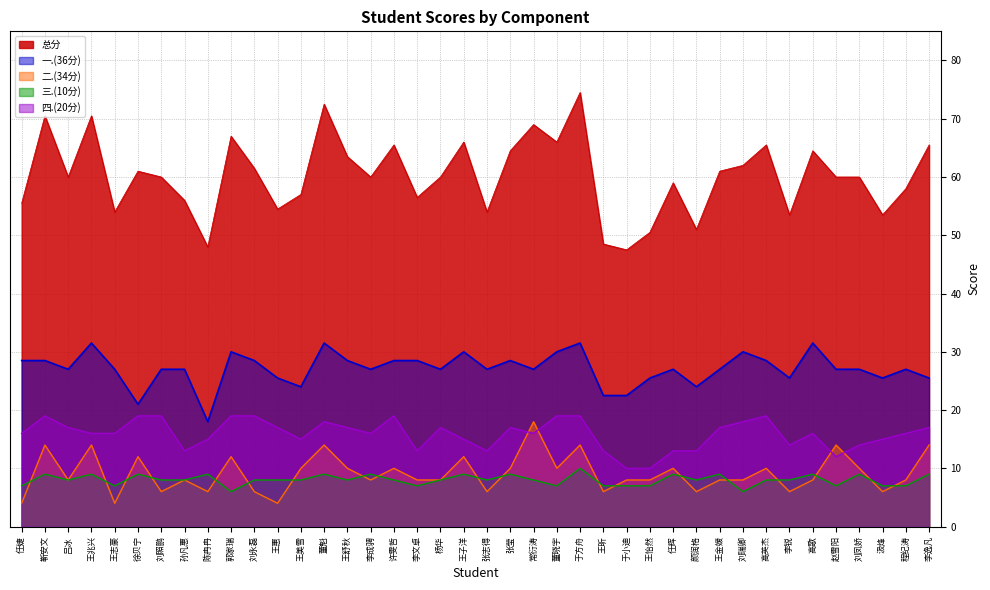

True or false: 三.(10分) and 四.(20分) intersect in this chart.

False